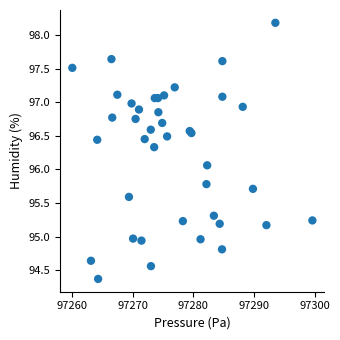

What Y value in the scatter plot is closest to 96?

96.1